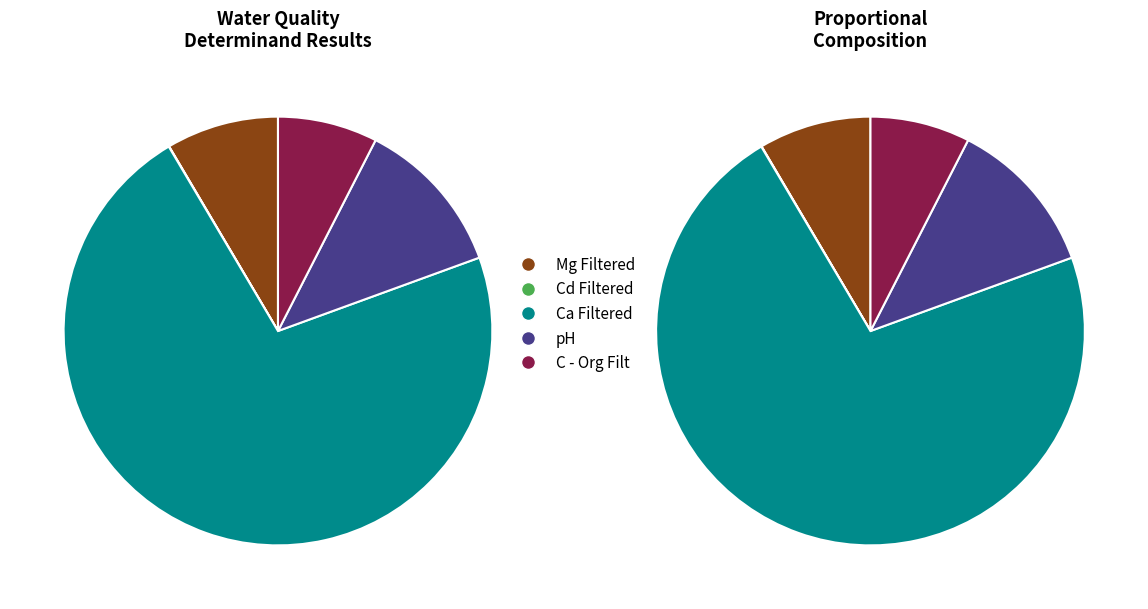

To the nearest percent, what is the difference between the Mg Filtered and pH slice percentages?

3%